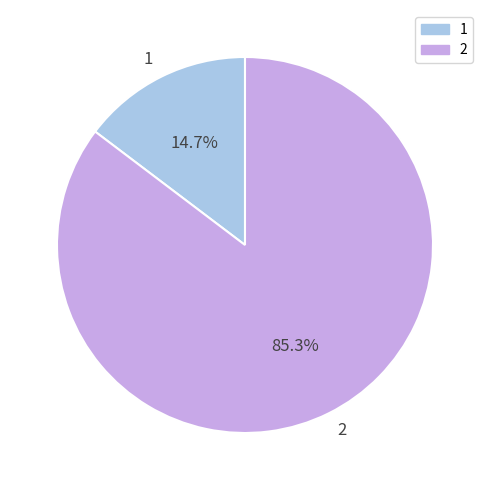

What is the ratio of the value at 2 to the value at 1?

5.8